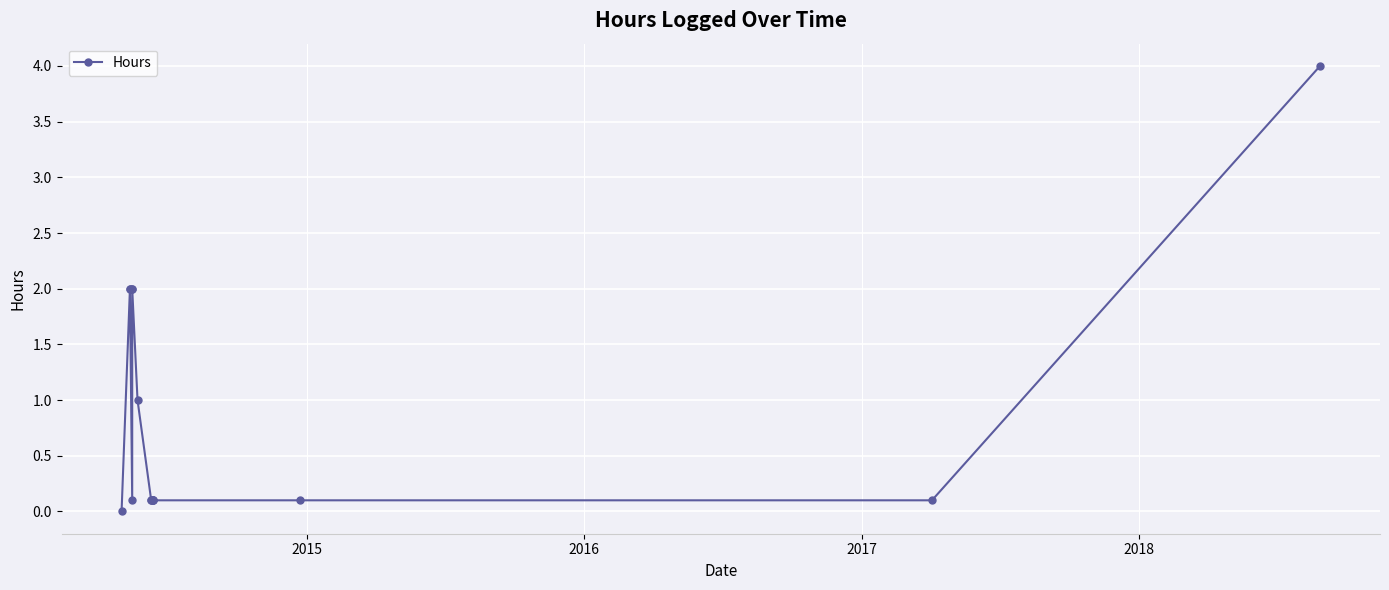

What is the maximum value shown in the chart?

4.0